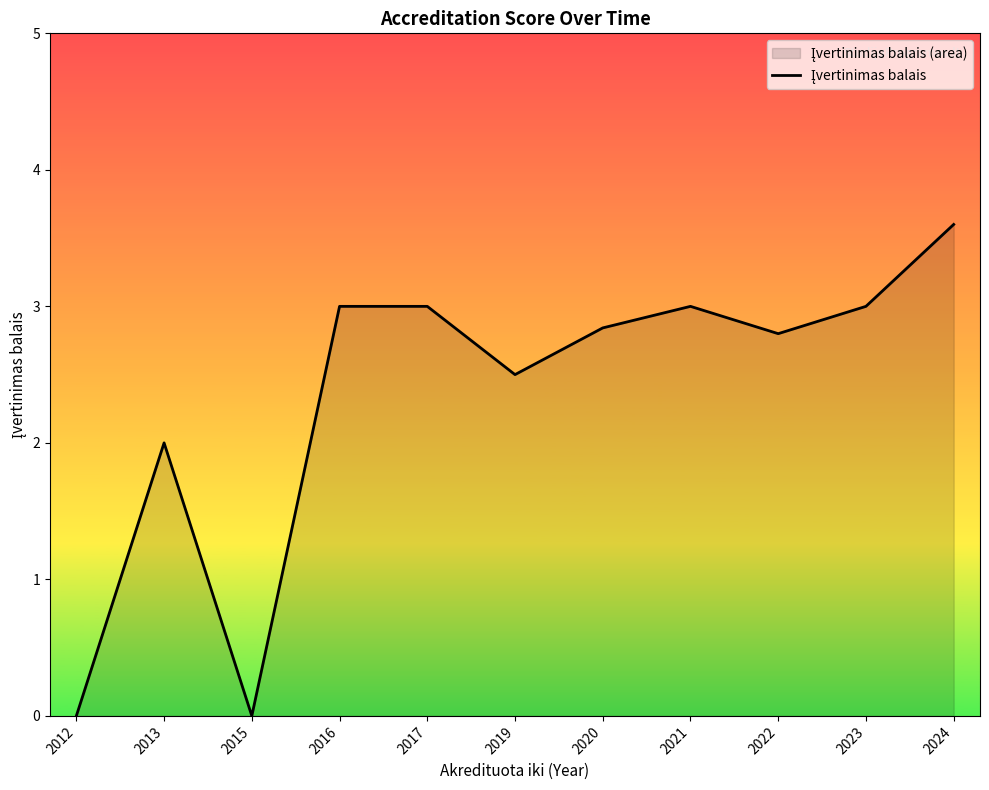

Rank the categories by value from lowest to highest.

2012, 2015, 2013, 2019, 2022, 2020, 2016, 2017, 2021, 2023, 2024